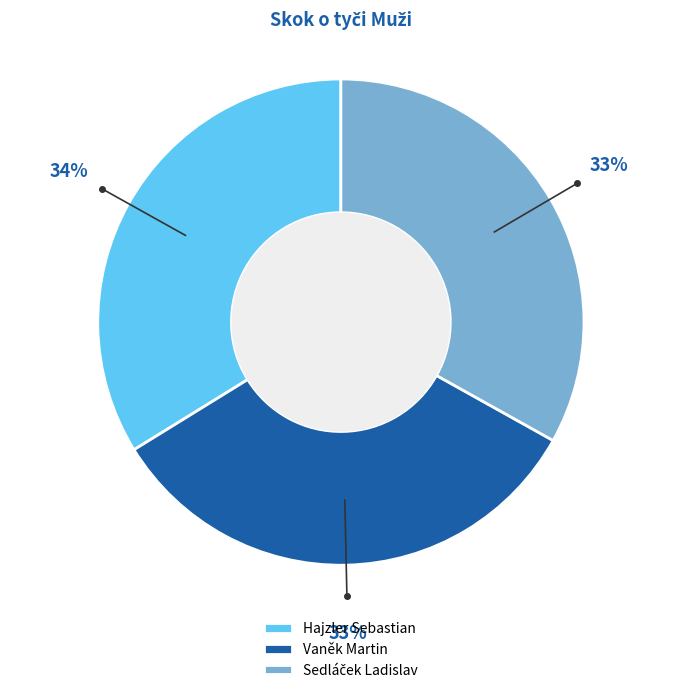

True or false: Hajzler Sebastian accounts for 34% of the total.

True